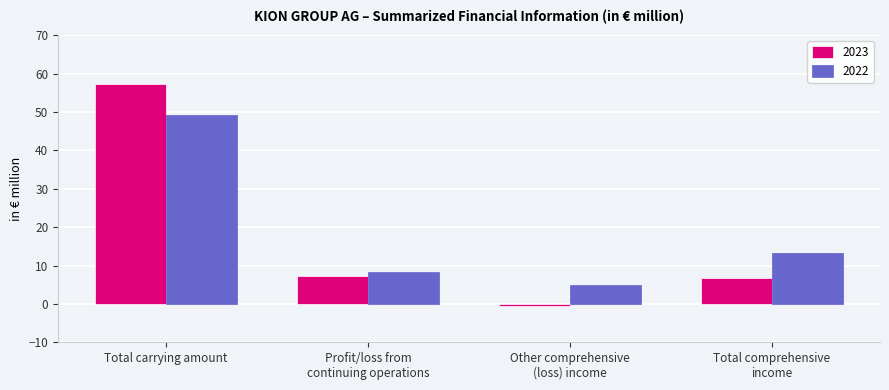

What position from the right is Total comprehensive
income?

1